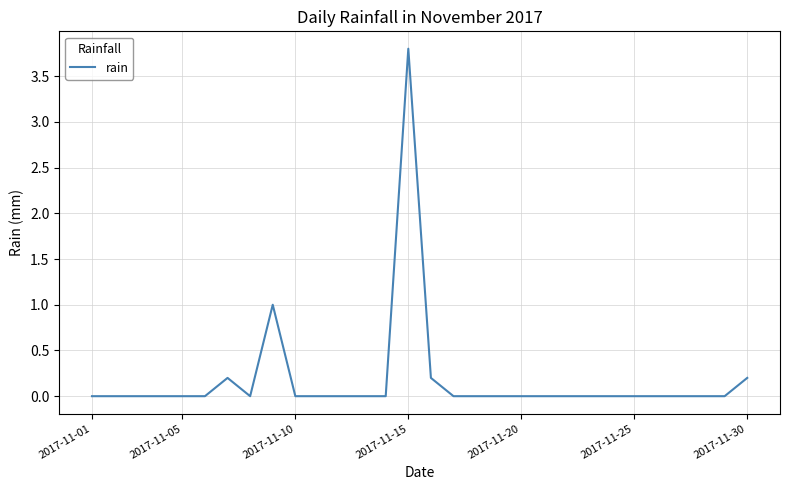

What is the greatest value displayed?

3.8